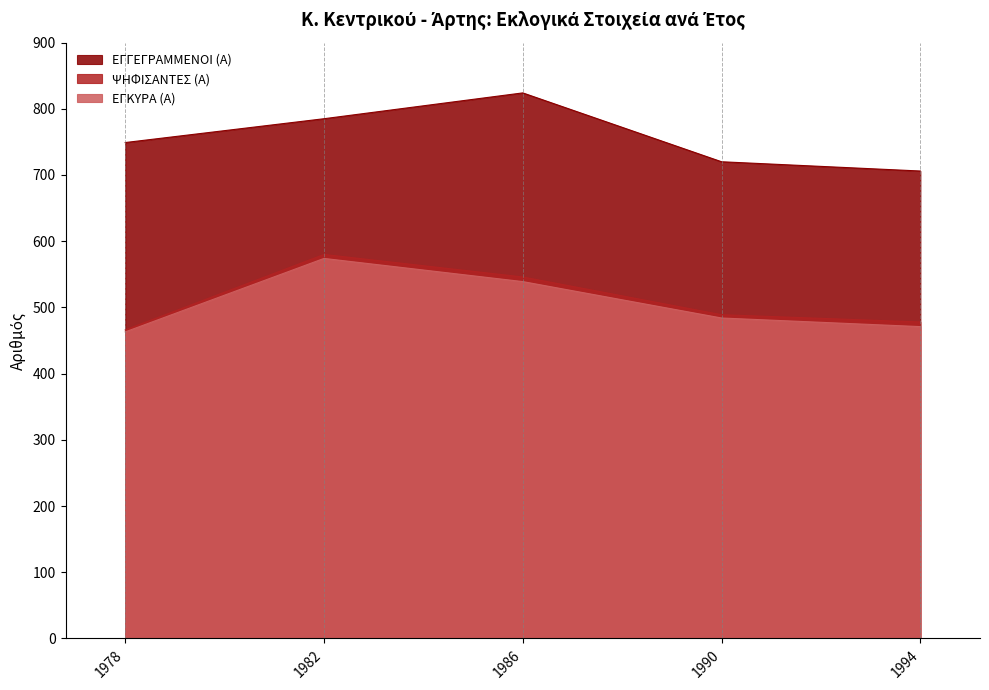

At how many categories does at least one series exceed 770?

2